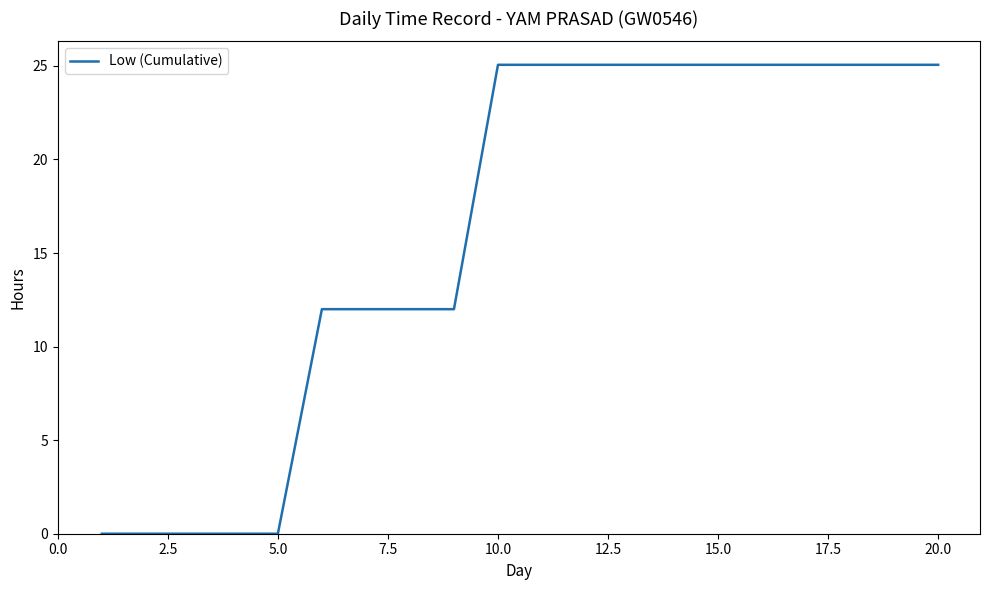

What is the difference between the maximum and minimum values?

25.1